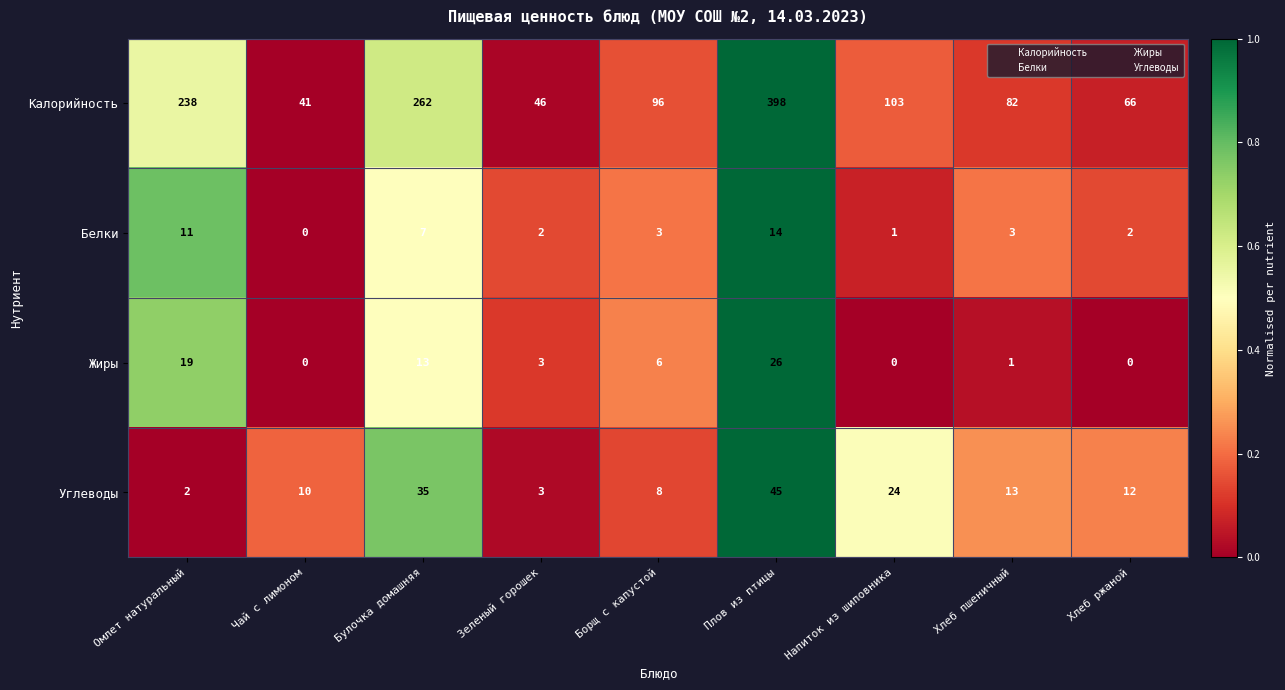

Which series changed the most between Омлет натуральный and Хлеб пшеничный?

Калорийность